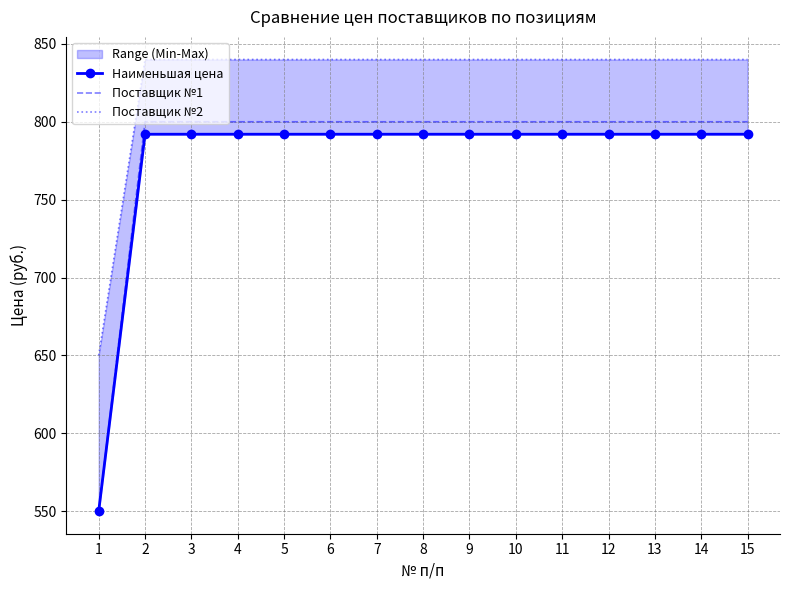

Reading left to right, transcribe all the data shown in this chart.

Наименьшая цена: 1=550	2=792	3=792	4=792	5=792	6=792	7=792	8=792	9=792	10=792	11=792	12=792	13=792	14=792	15=792
Поставщик №1: 1=550	2=800	3=800	4=800	5=800	6=800	7=800	8=800	9=800	10=800	11=800	12=800	13=800	14=800	15=800
Поставщик №2: 1=650	2=840	3=840	4=840	5=840	6=840	7=840	8=840	9=840	10=840	11=840	12=840	13=840	14=840	15=840